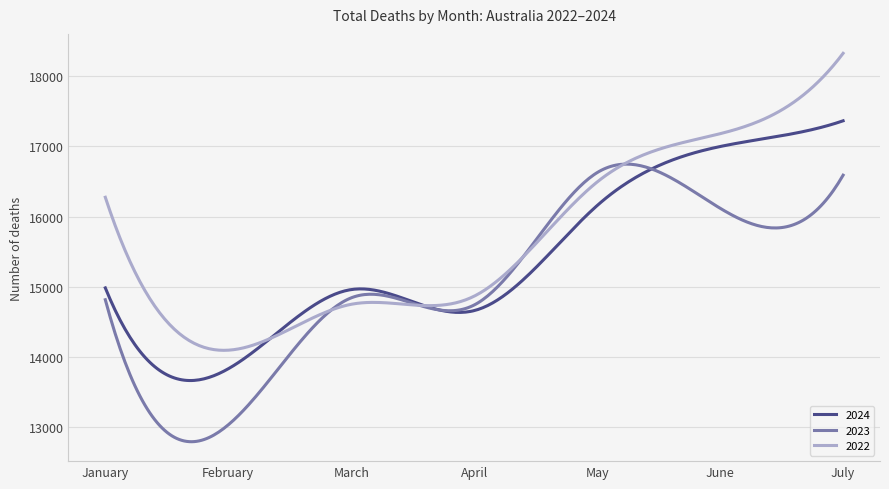

Which series has the widest spread of values?

2022